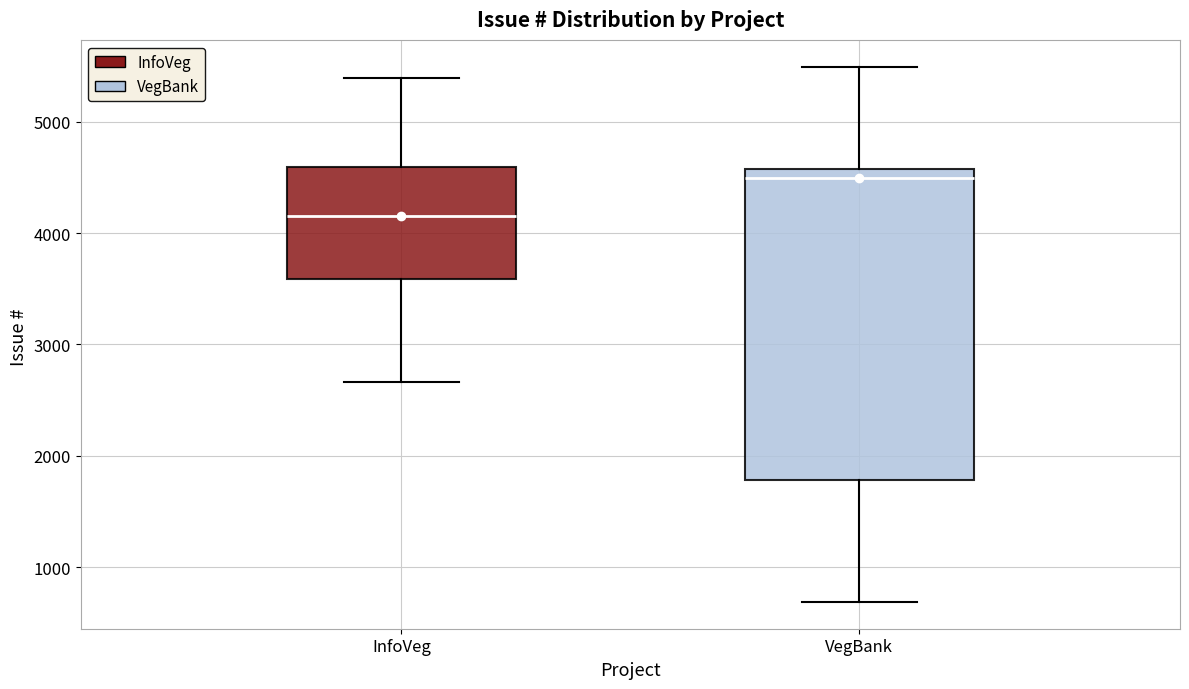

Which box has the lowest median line?

InfoVeg